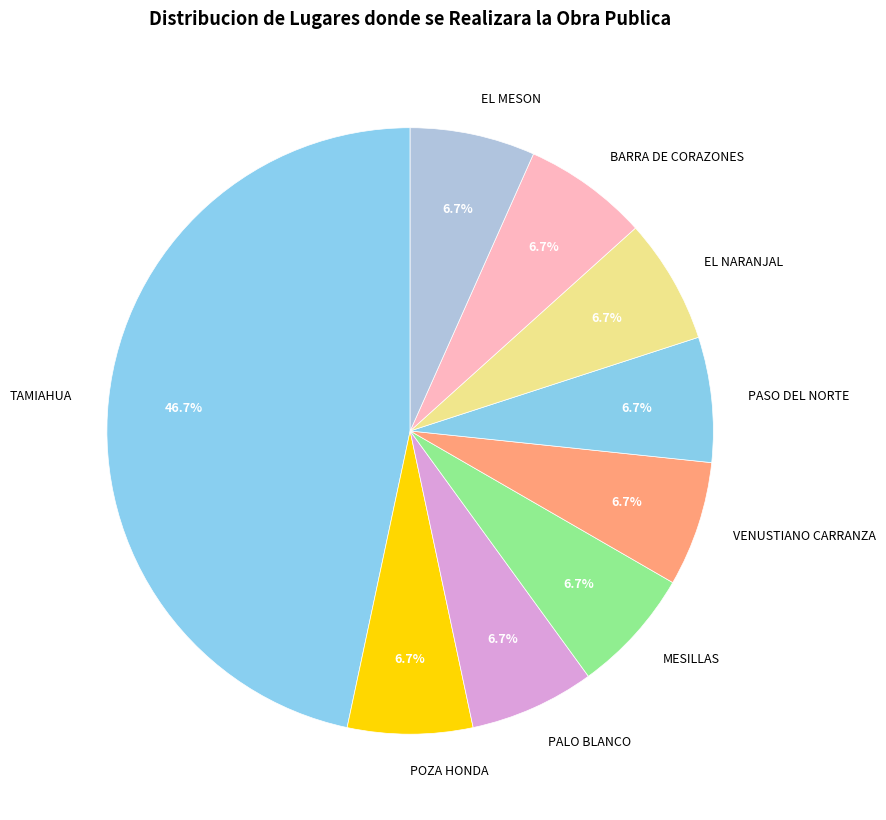

Does BARRA DE CORAZONES account for over 50% of the chart?

No